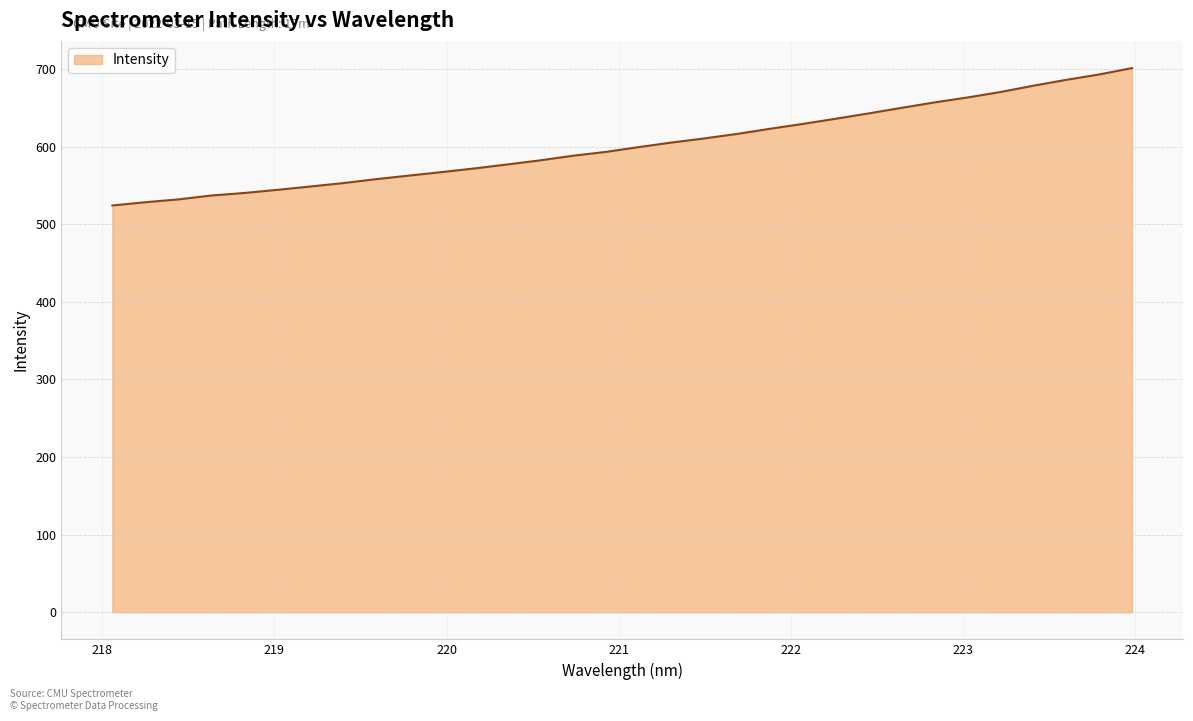

What is the difference between the maximum and minimum values?

177.1